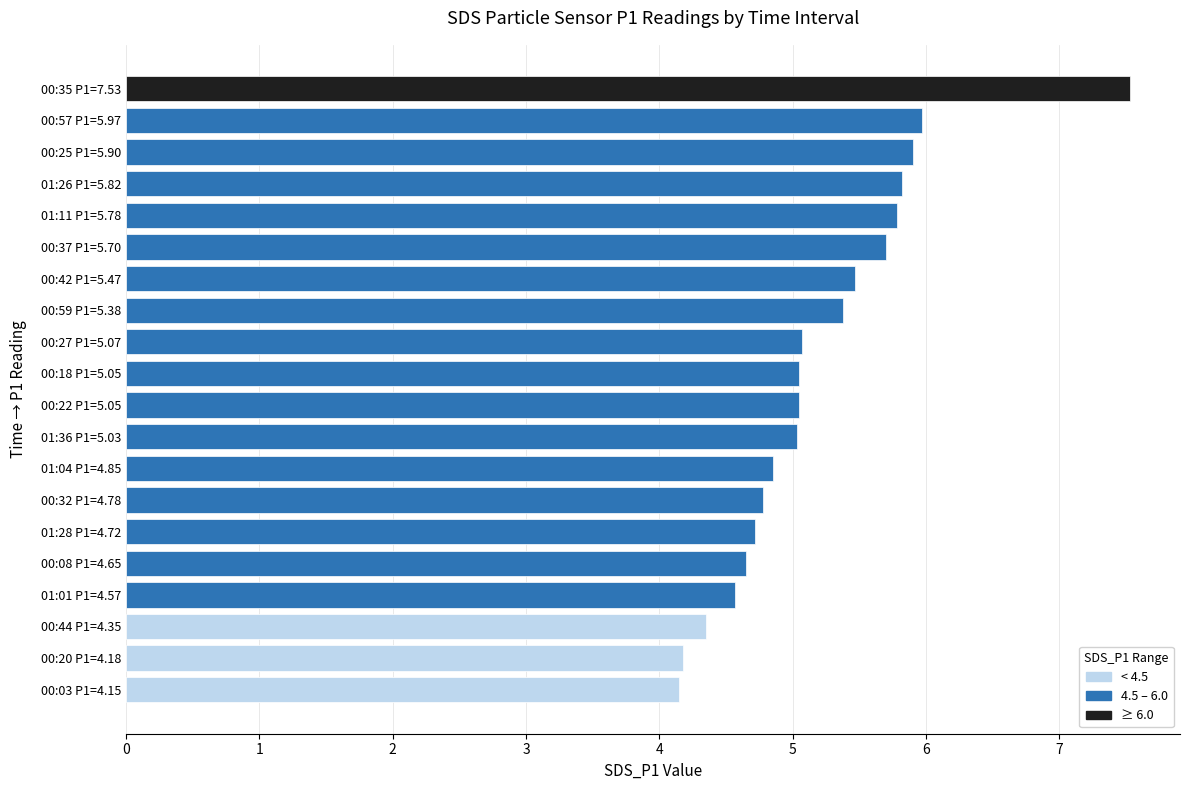

What is the average value?

5.2